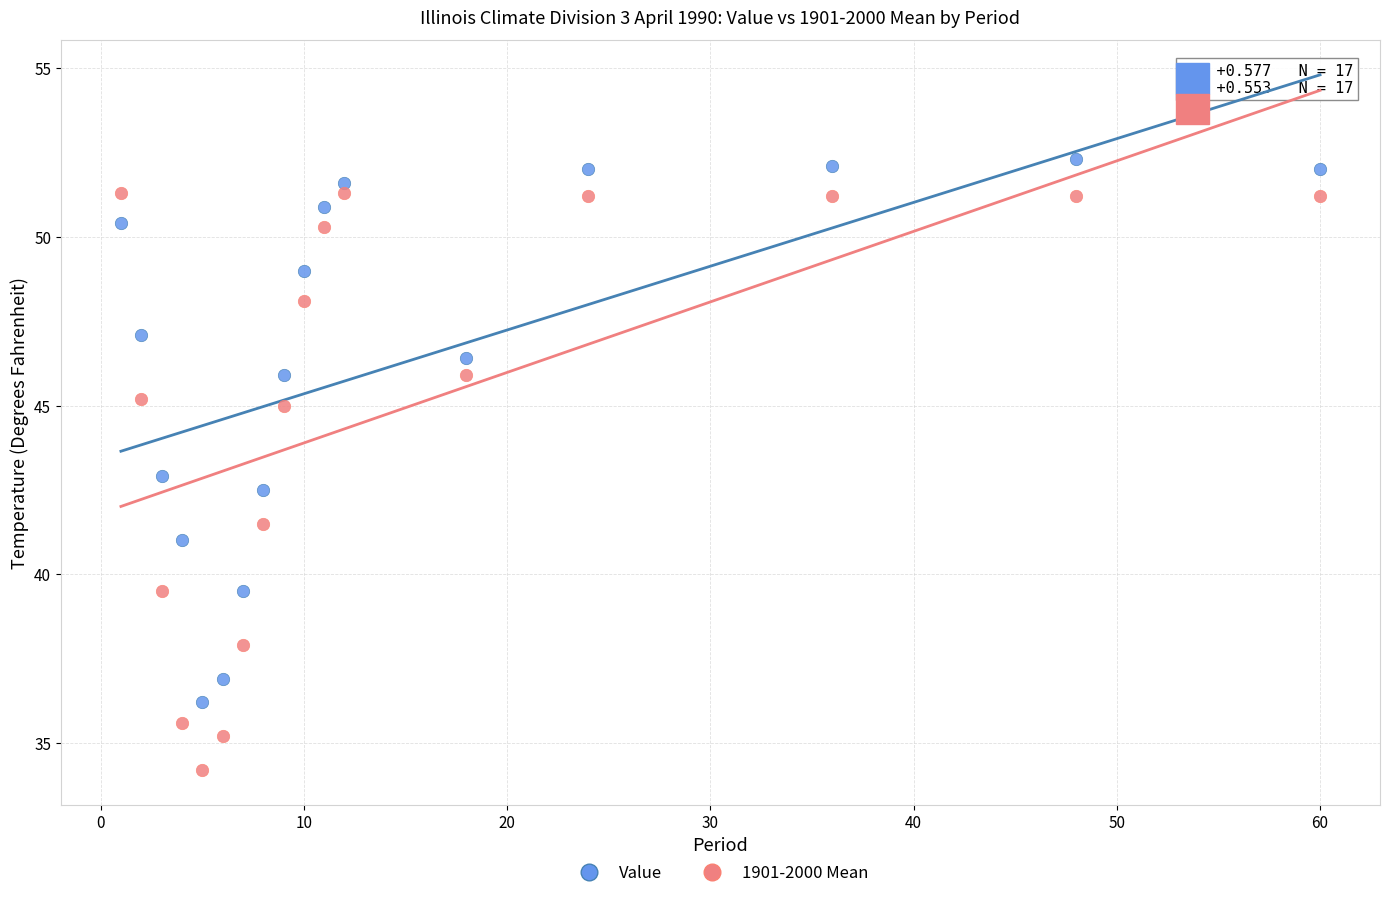

What are all the series names shown in the legend?

Value, 1901-2000 Mean